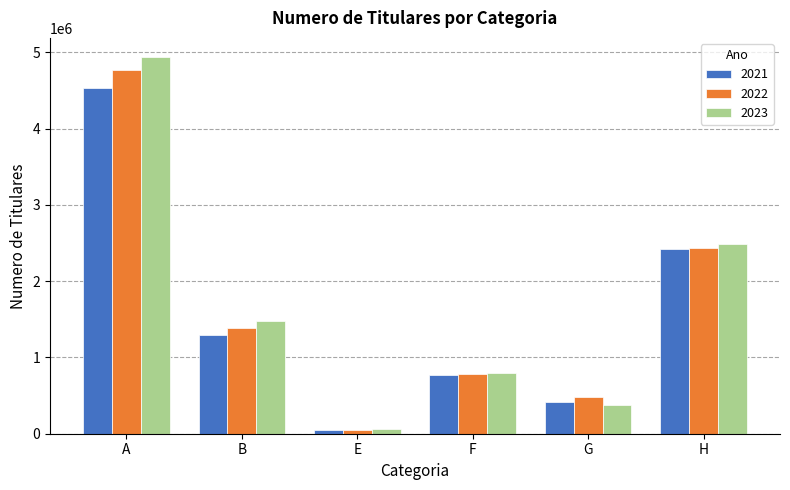

Reading left to right, what are all the values shown in this chart?

2021: 4531445	1295756	44517	774419	418545	2416226
2022: 4770799	1386735	45556	788335	480013	2441012
2023: 4942560	1479469	67849	800306	376856	2488983